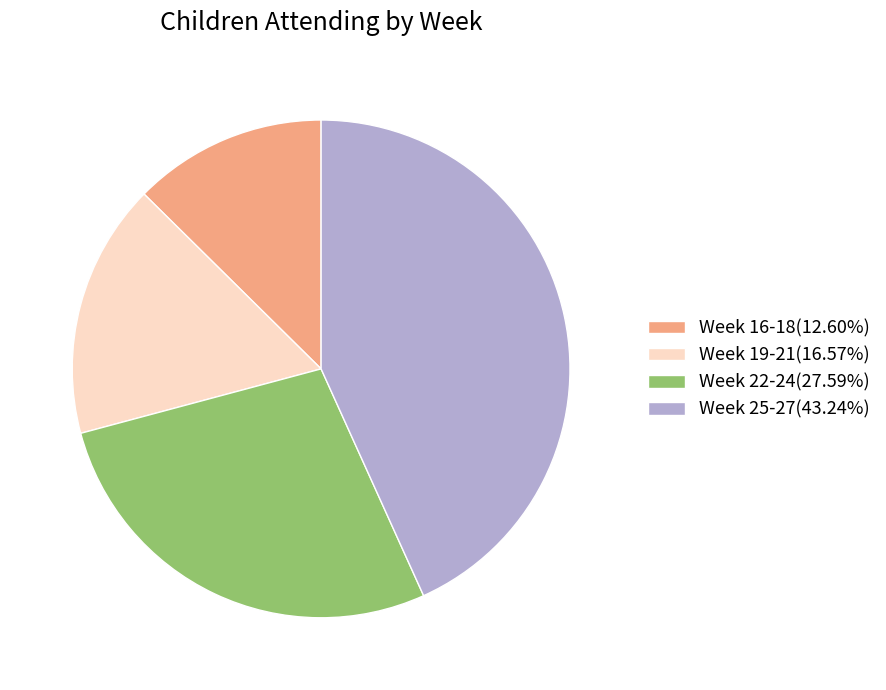

Do Week 19-21(16.57%) and Week 25-27(43.24%) together represent more than half of the pie?

Yes